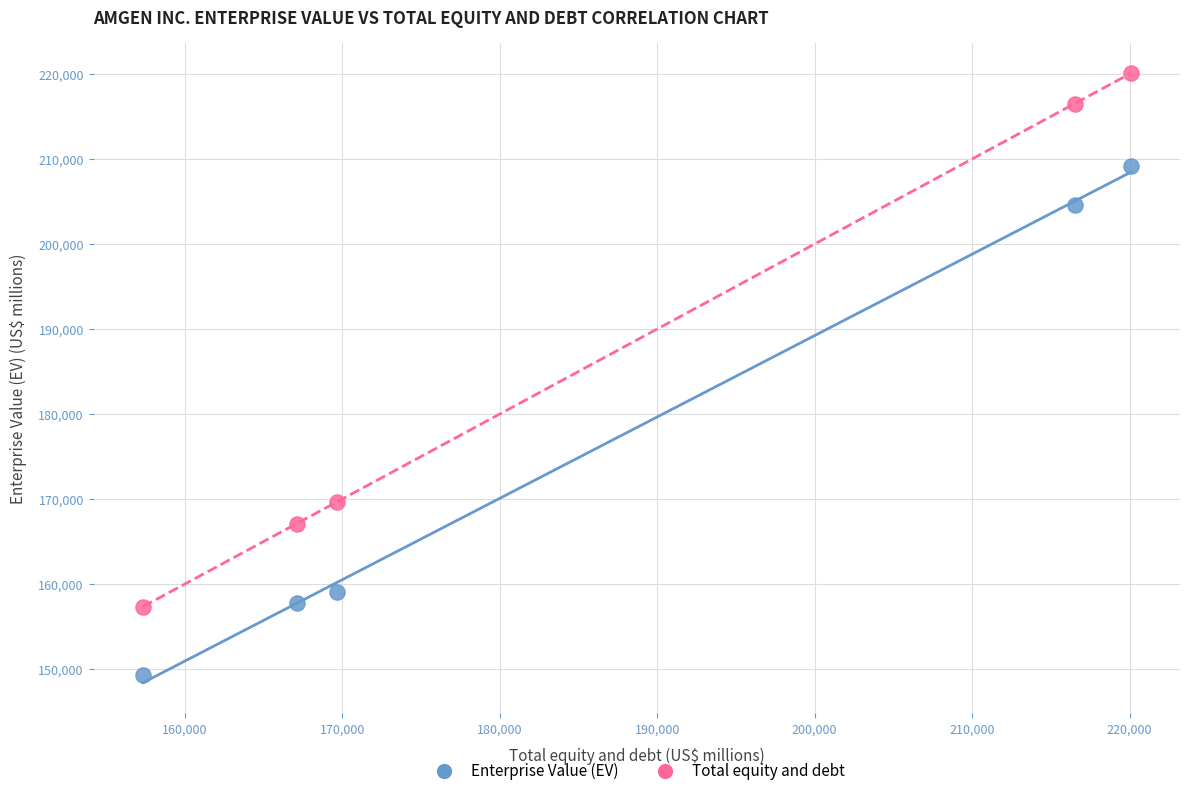

Which series has the widest spread of Y values?

Total equity and debt